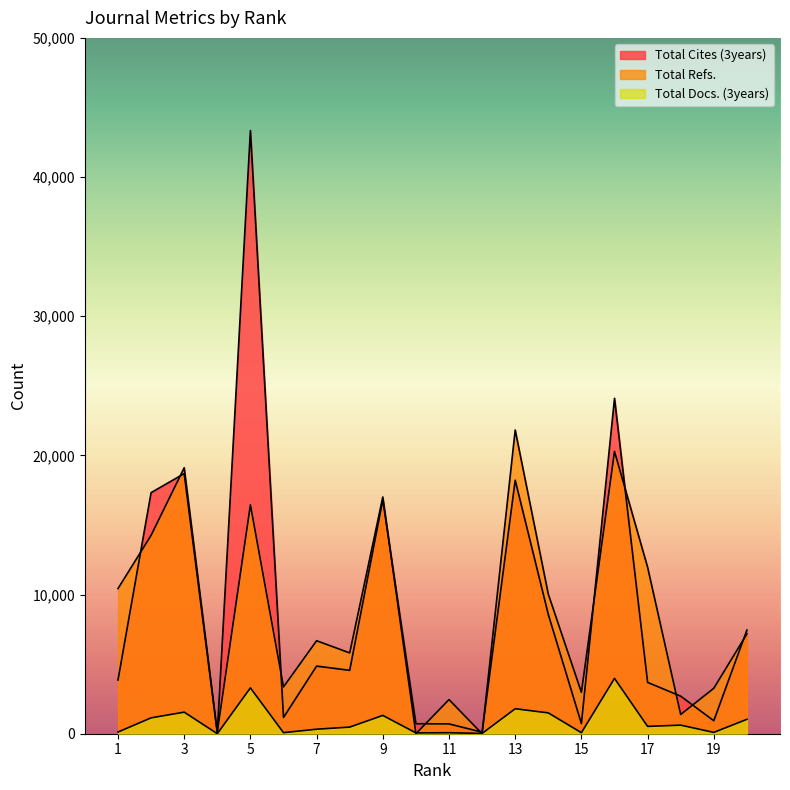

How many interior local valleys does the Total Docs. (3years) series have?

7